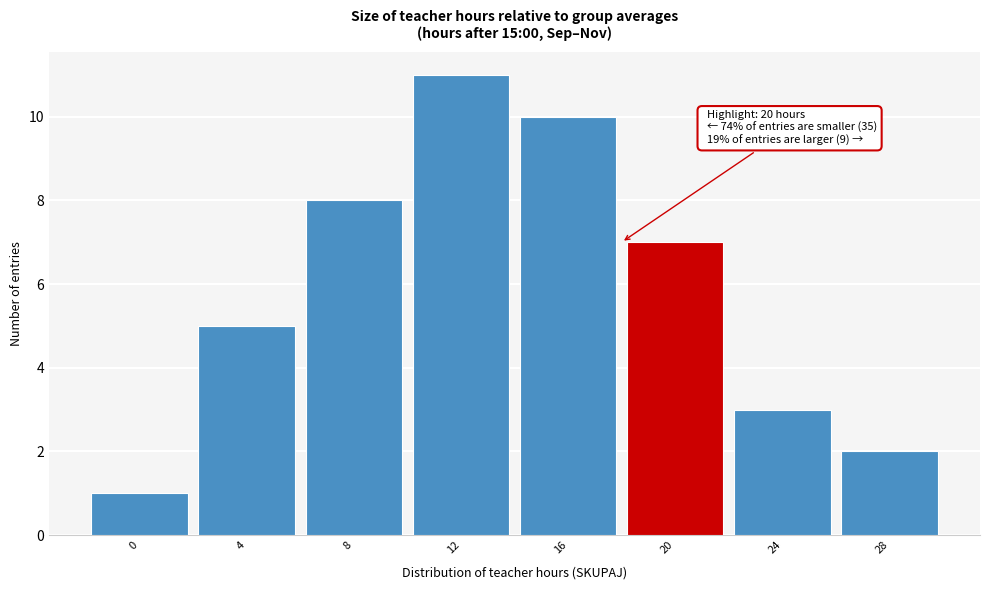

Reading left to right, what are all the values shown in this chart?

0=1	4=5	8=8	12=11	16=10	20=7	24=3	28=2